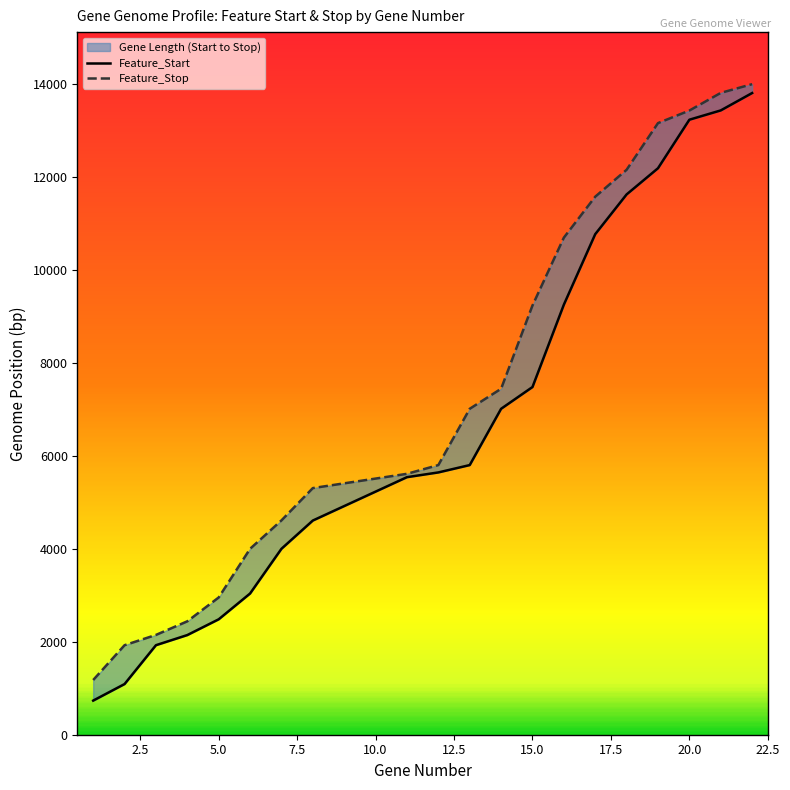

Which series has the largest total across all categories?

Feature_Stop